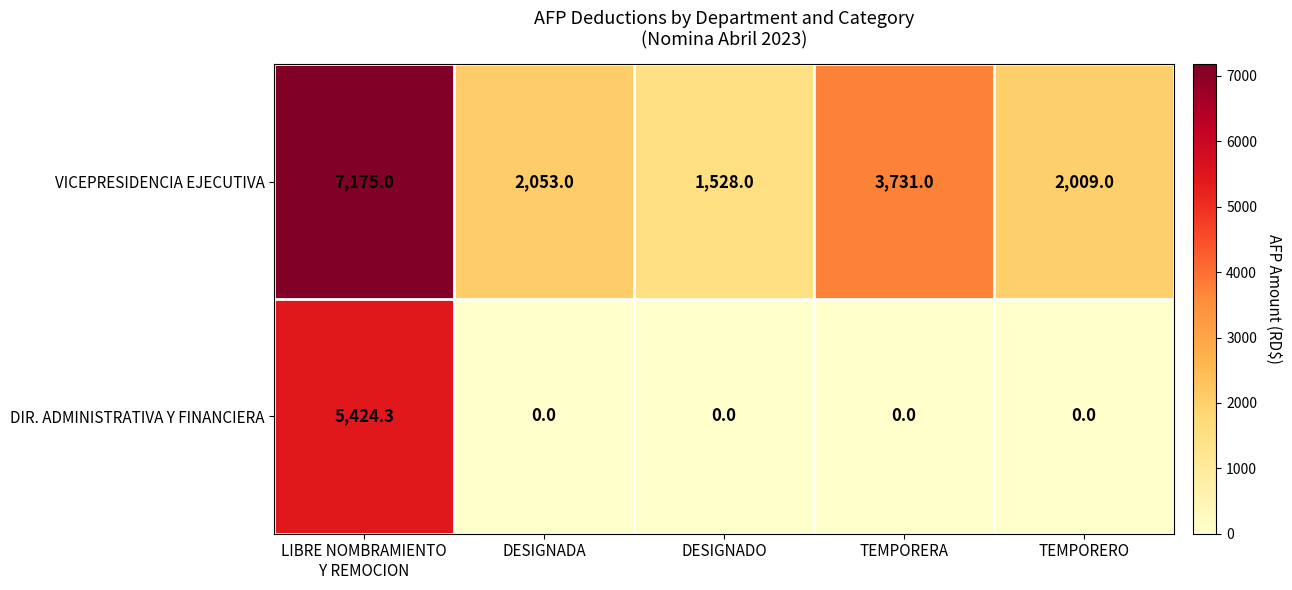

What is the total value across all series at TEMPORERA?

3731.0